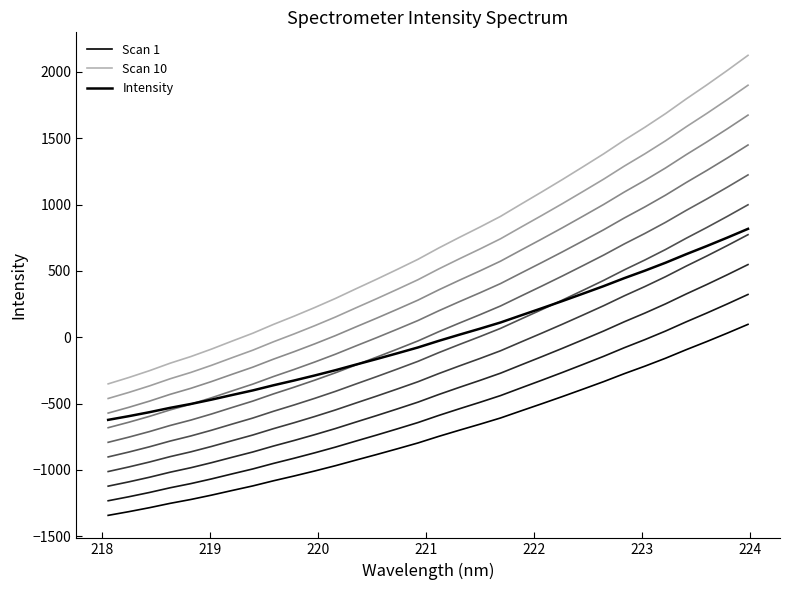

True or false: Scan 10 has more than 0 points higher than both neighbors.

False